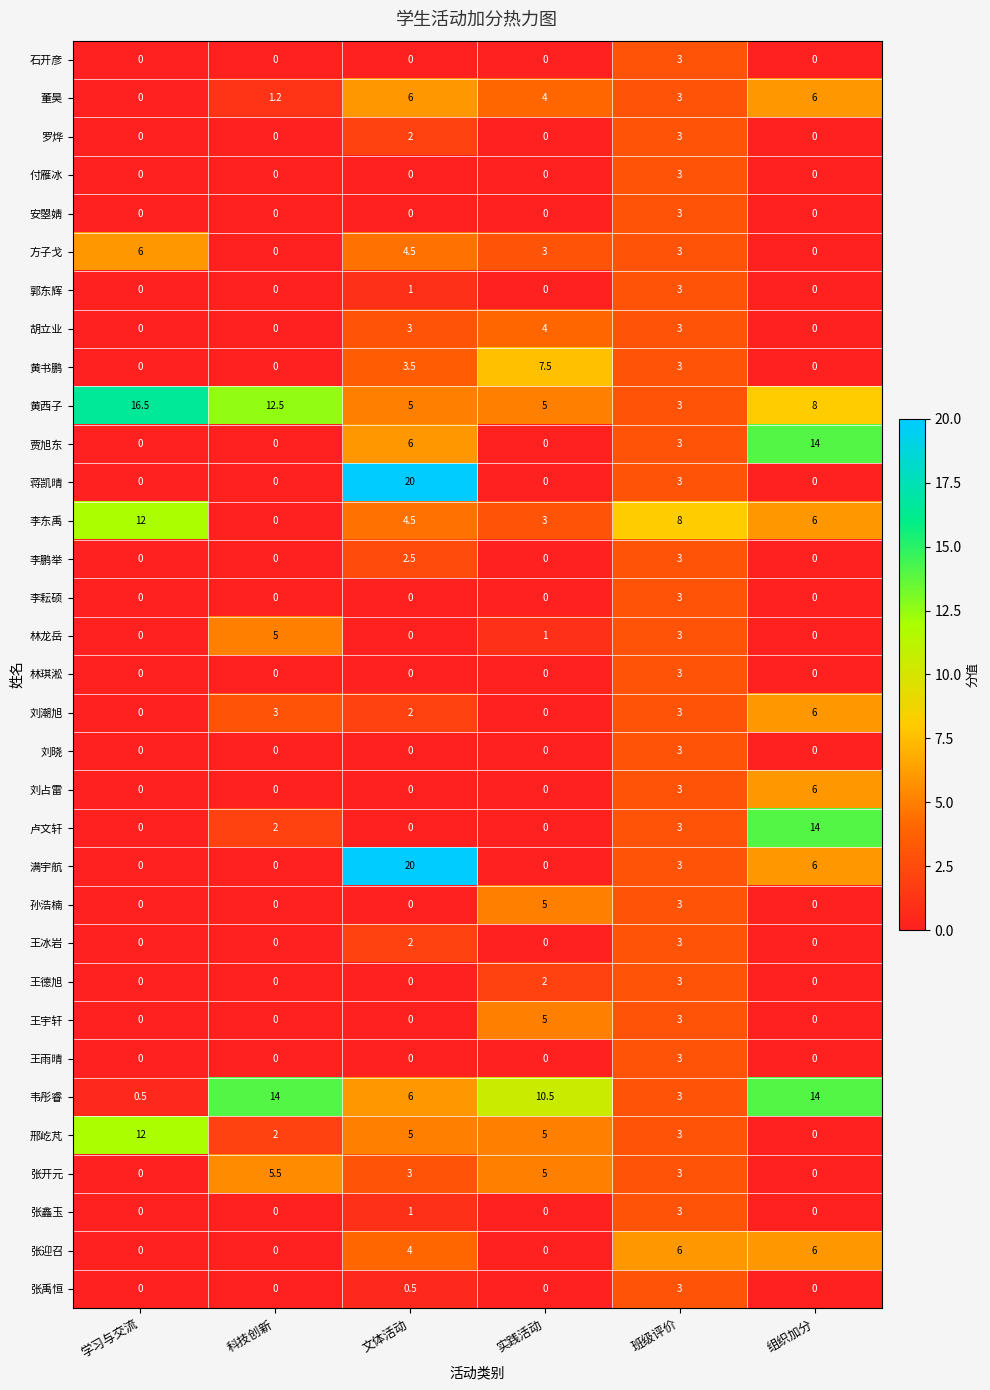

Which series has the largest total across all categories?

黄西子